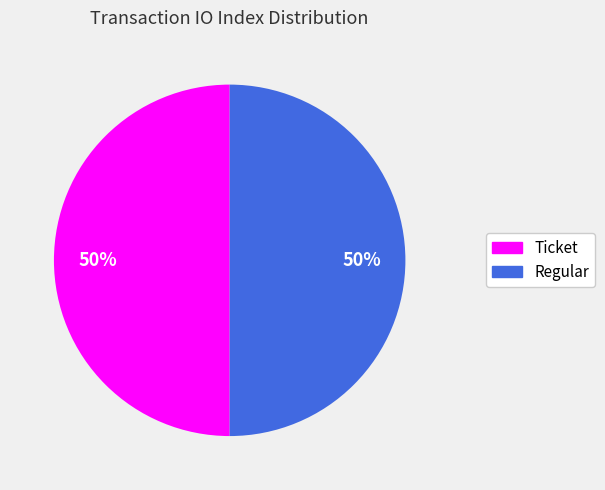

To the nearest percent, what is the combined percentage of Ticket and Regular?

100%